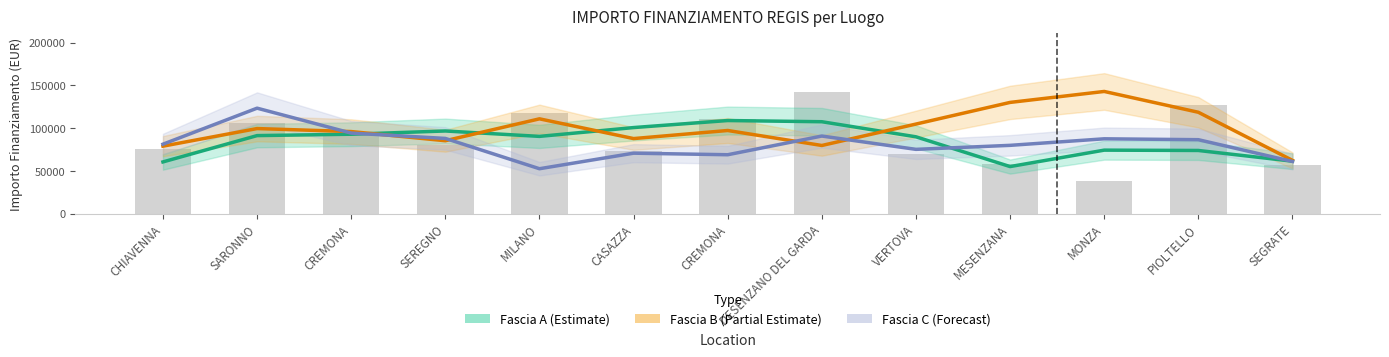

At how many categories does at least one series exceed 117462?

4